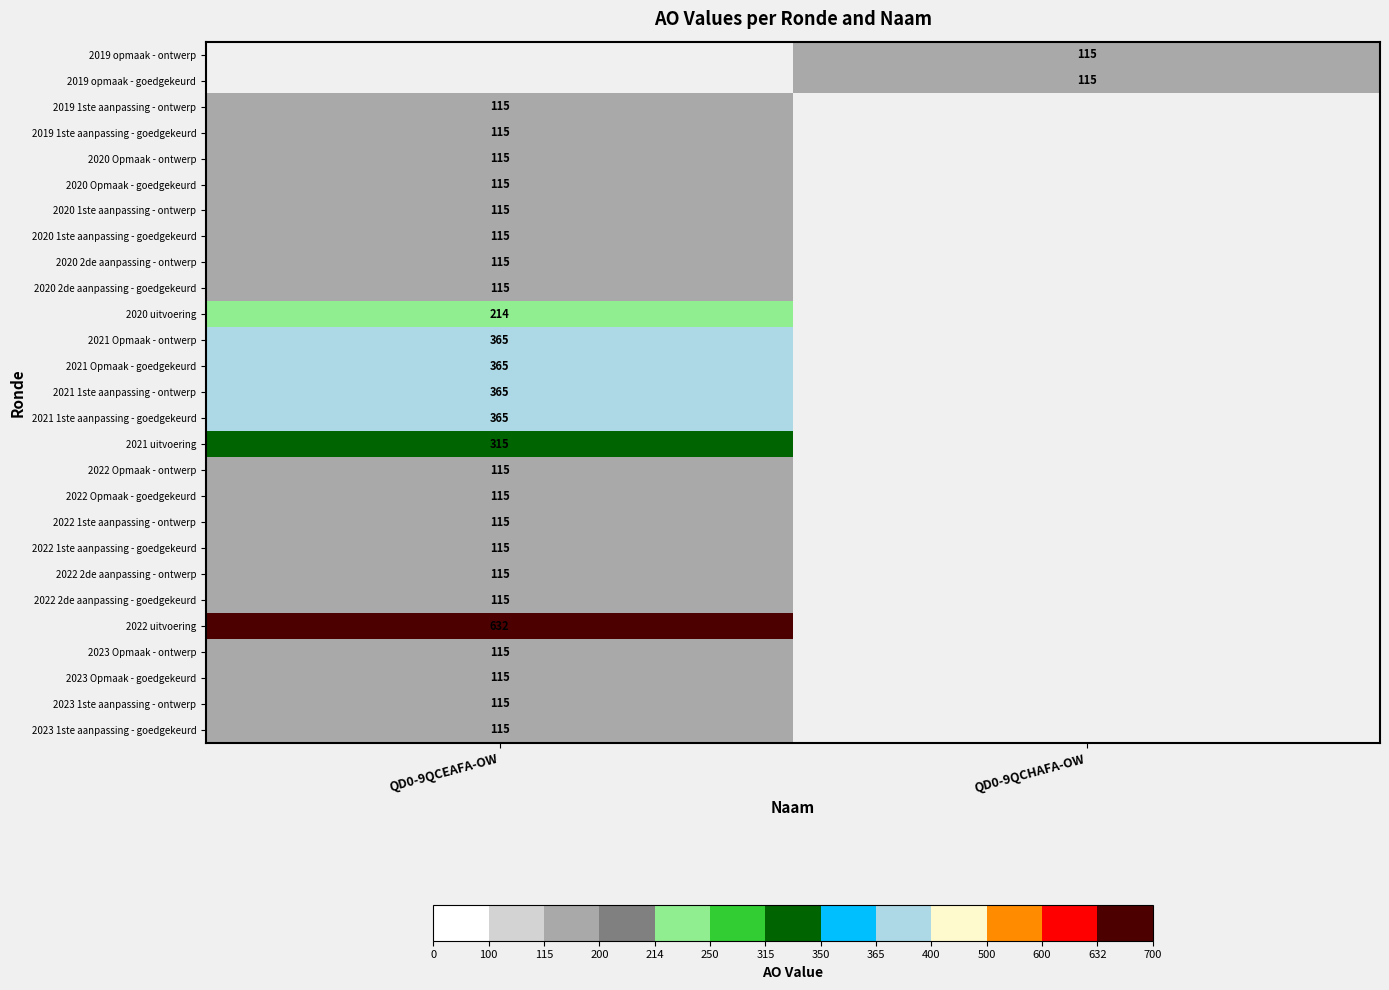

Between QD0-9QCHAFA-OW and QD0-9QCEAFA-OW, which is larger?

QD0-9QCEAFA-OW